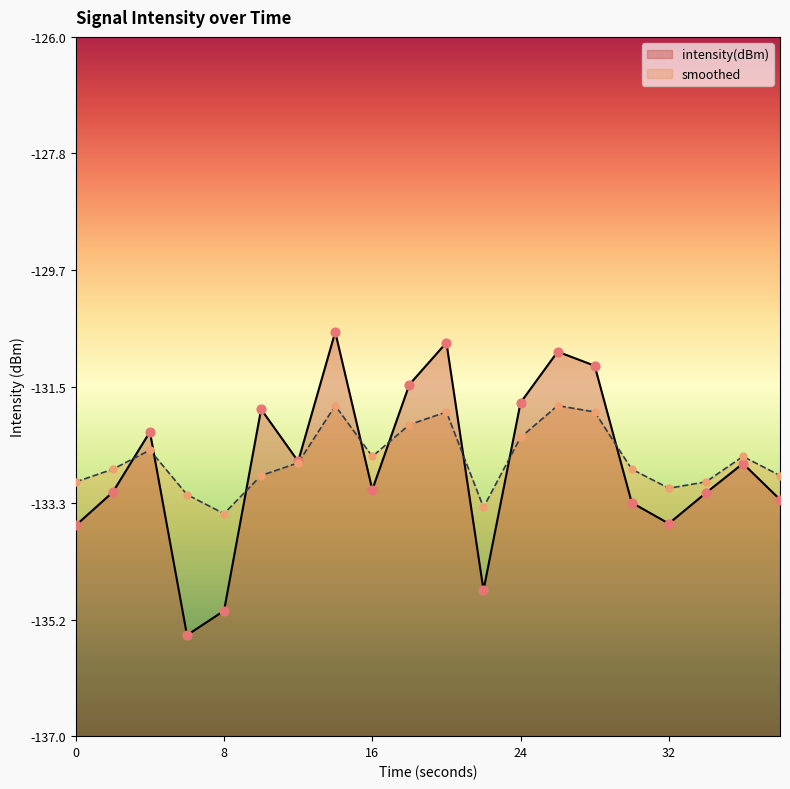

What are all the series names shown in the legend?

intensity(dBm), smoothed